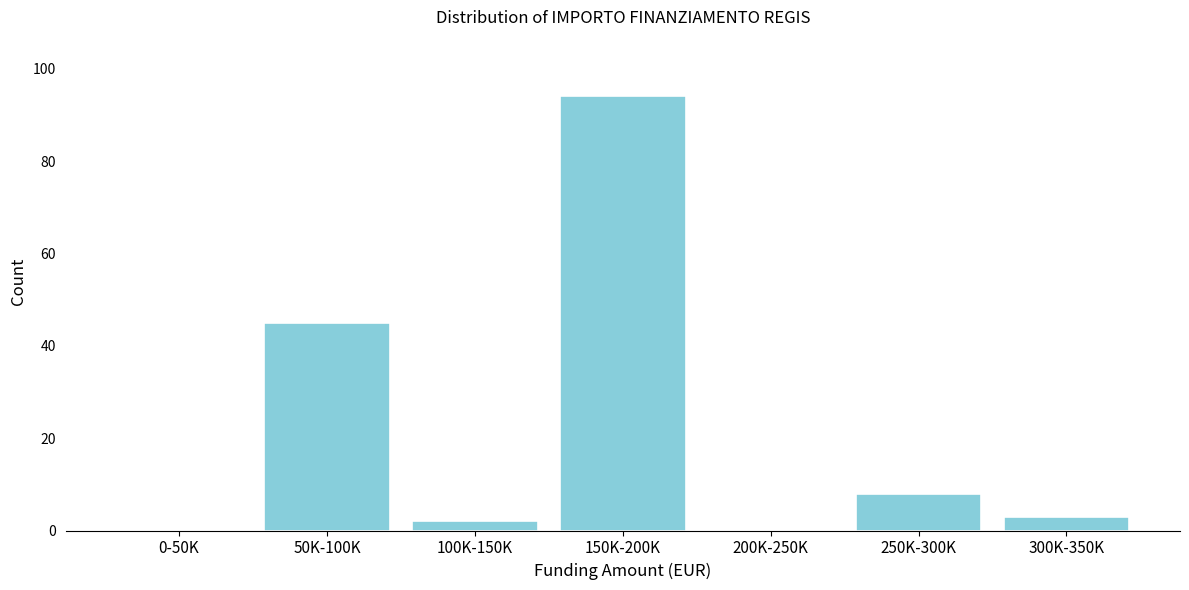

Reading left to right, extract all data points from this chart.

0-50K=0	50K-100K=45	100K-150K=2	150K-200K=94	200K-250K=0	250K-300K=8	300K-350K=3